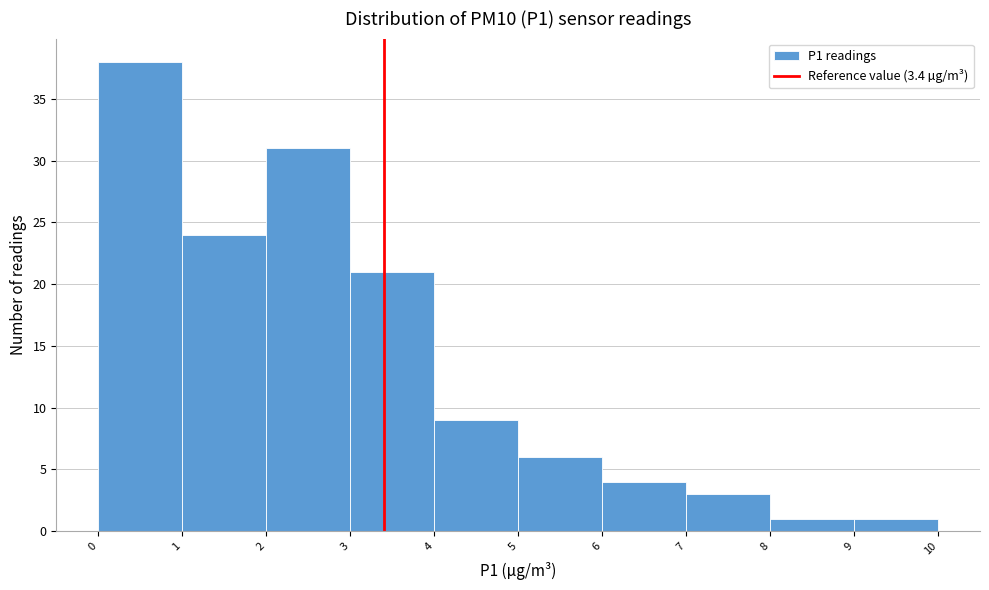

How tall is the bar that spans 1 to 2 on the x-axis? The values are not printed on the chart, so give them approximately, as read against the axis.

24